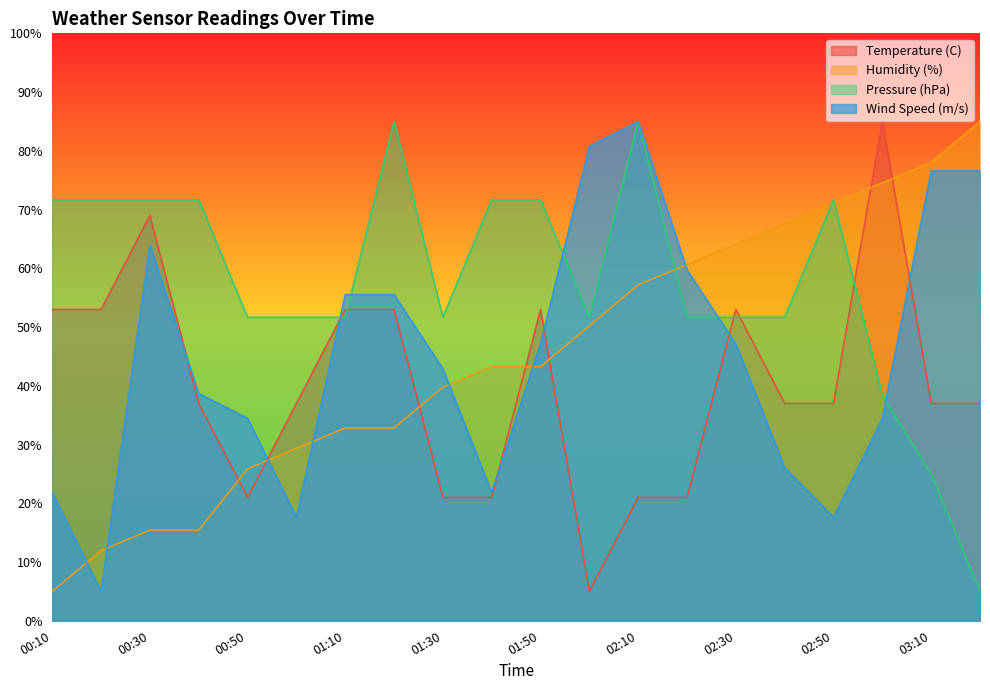

What is the value of the Wind Speed (m/s) point at the 13th from the left?

85.0